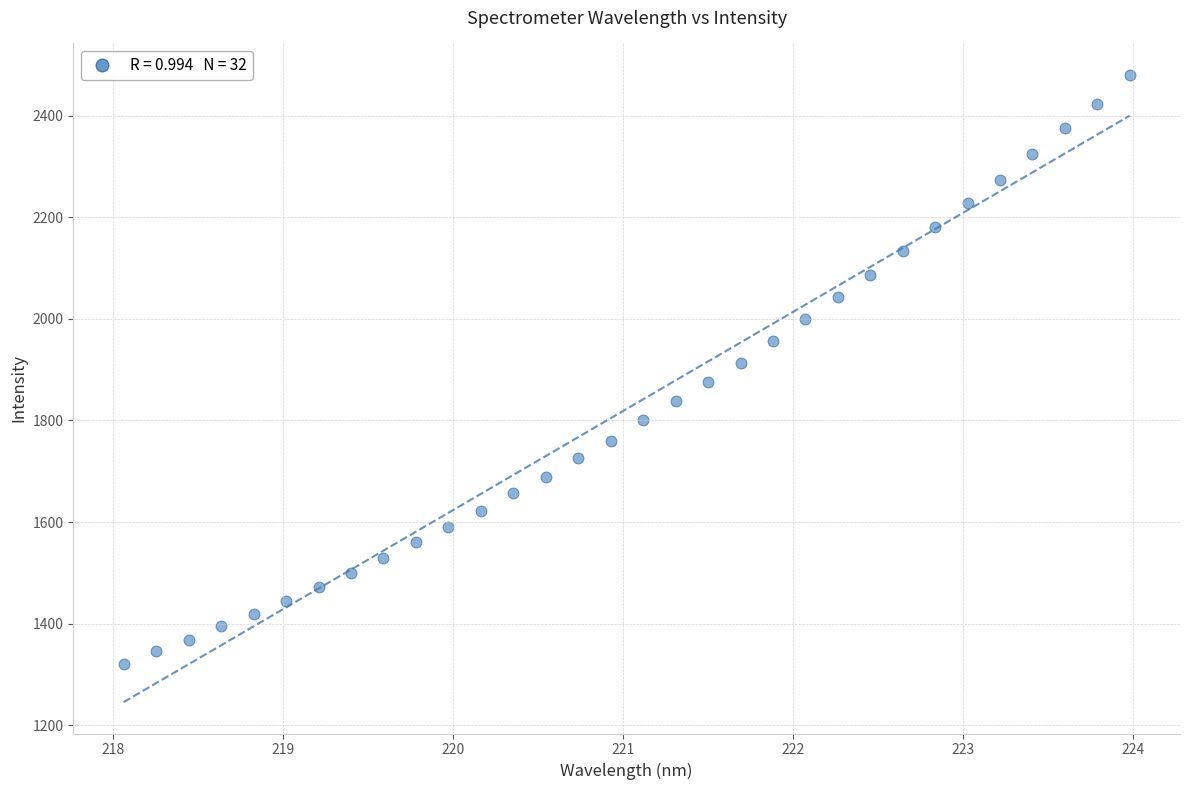

What is the range of Y values (max minus min)?

1159.8